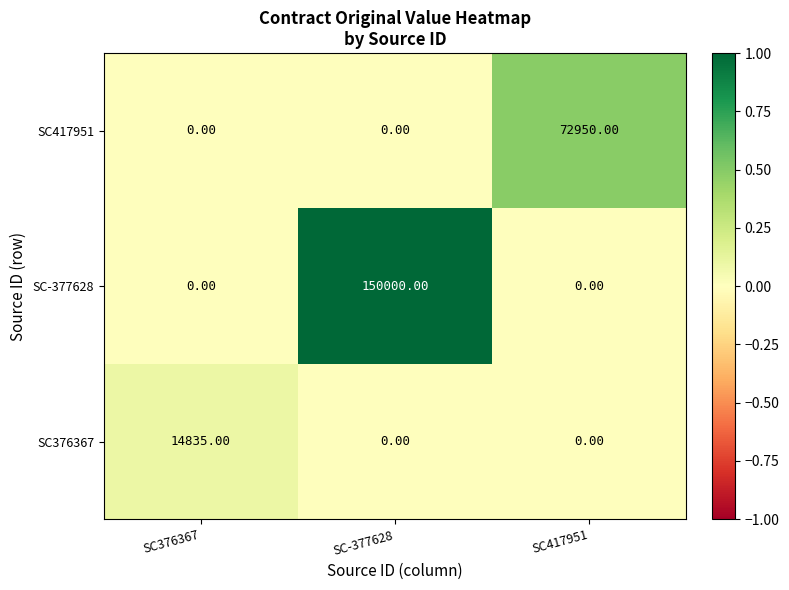

At how many categories does at least one series exceed 0?

3